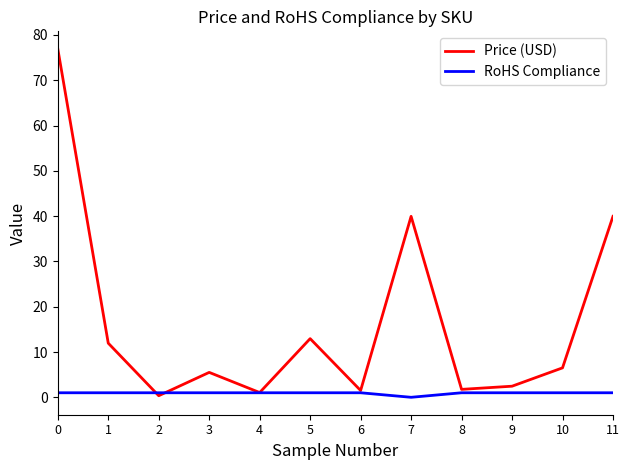

What is the difference between the maximum and minimum values in the Price (USD) series?

76.6